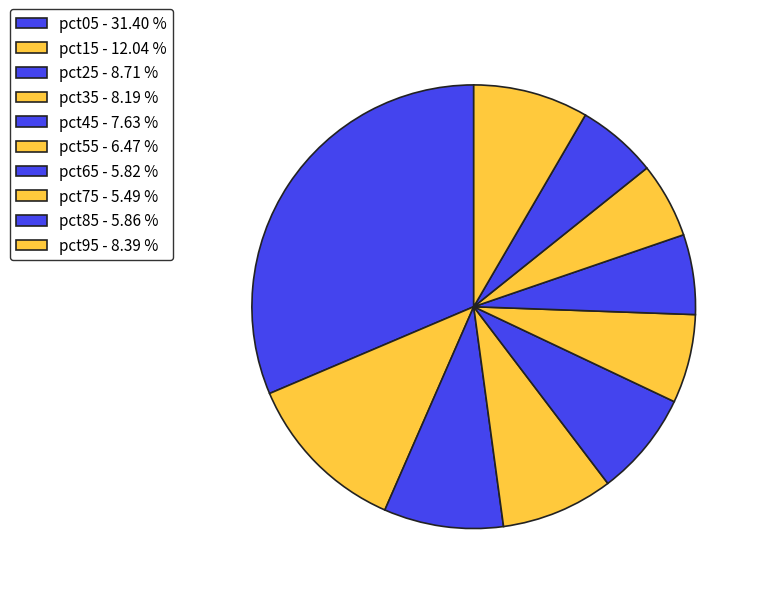

Which category has the smallest portion of the pie?

pct75